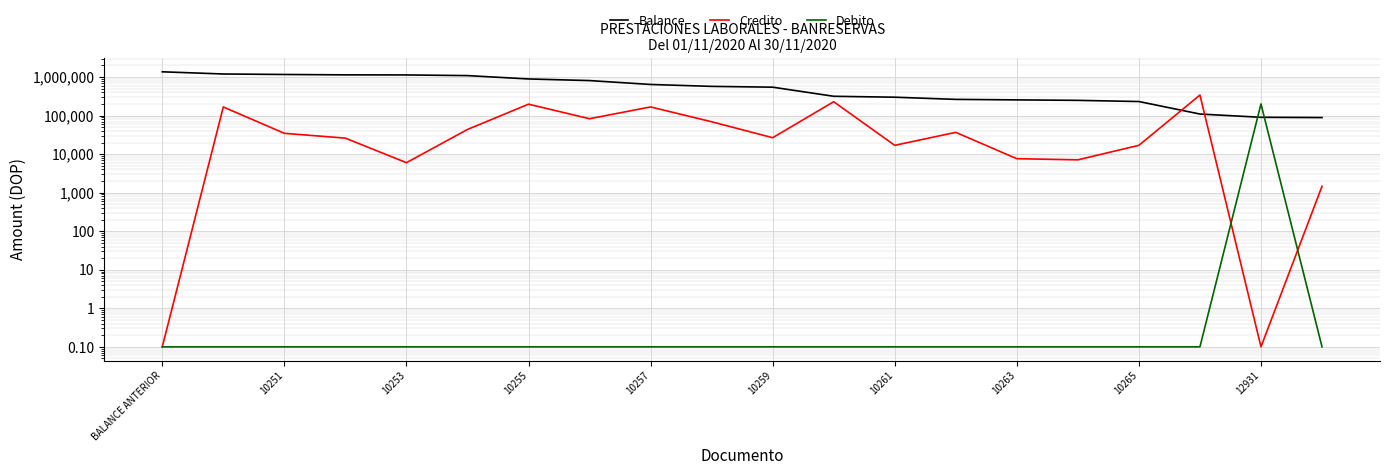

Reading left to right, transcribe all the data shown in this chart.

Balance: 1367793.9	1200260.9	1165570.5	1139571.4	1133572.3	1089963.7	892275.6	809355.8	641765.2	572552.1	545902.3	316836.3	299914.3	263193.5	255579.3	248472.7	231550.7	109699.3	90300.7	88833.4
Credito: 0.1	167533.0	34690.4	25999.1	5999.1	43608.7	197688.0	82919.8	167590.6	69213.2	26649.8	229066.0	16922.0	36720.8	7614.2	7106.6	16922.0	341250.0	0.1	1467.3
Debito: 0.1	0.1	0.1	0.1	0.1	0.1	0.1	0.1	0.1	0.1	0.1	0.1	0.1	0.1	0.1	0.1	0.1	0.1	200000.0	0.1